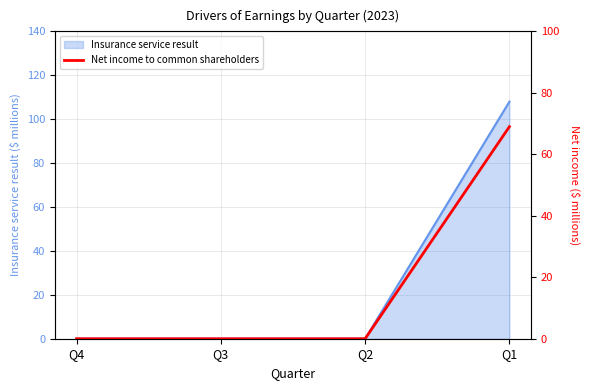

Does the chart have visible grid lines?

Yes